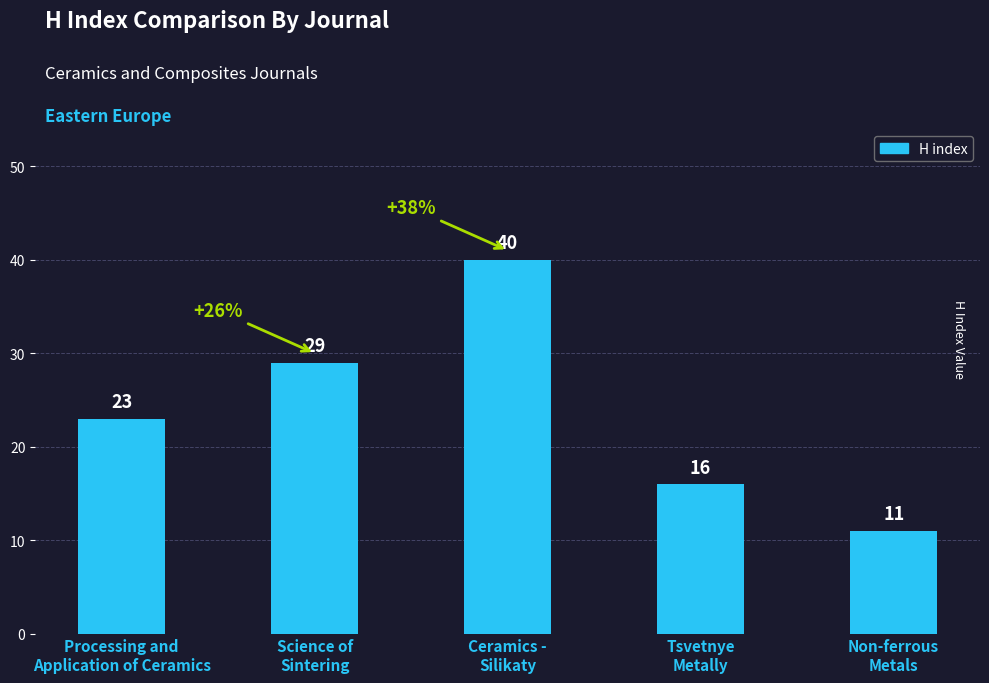

What is the difference between the maximum and minimum values?

29